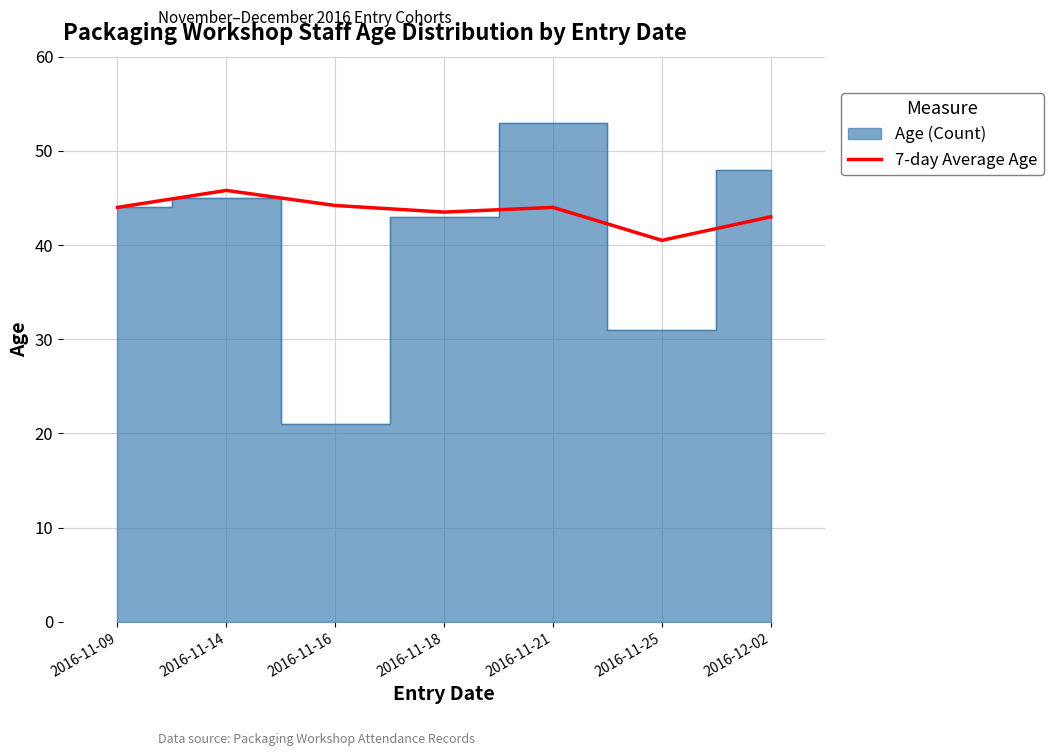

Which category has the lowest value across all series?

2016-11-25